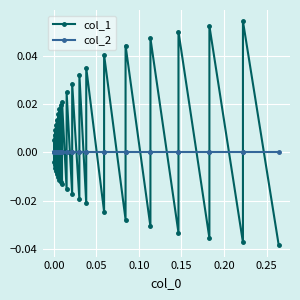

Which series has the widest spread of values?

col_1